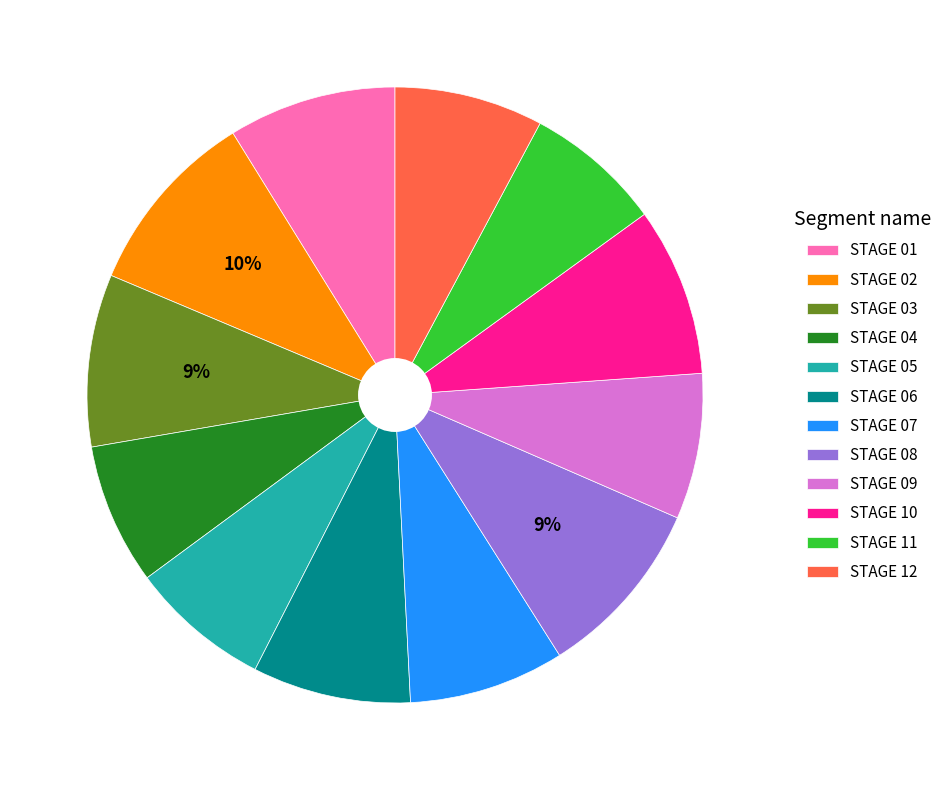

Does STAGE 12 account for over 50% of the chart?

No